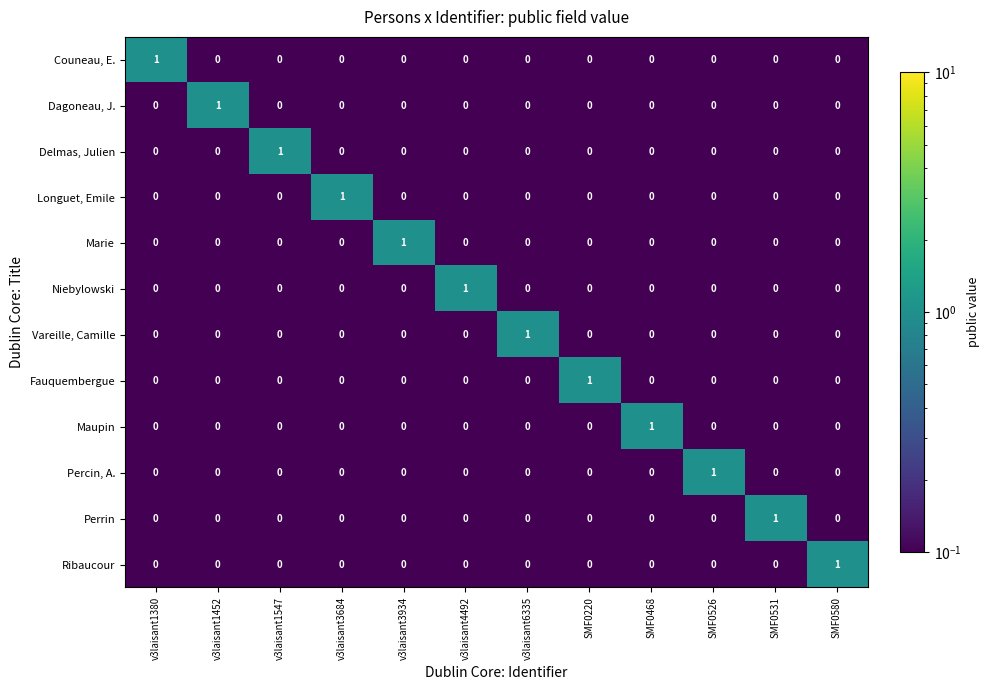

Count the Vareille, Camille values in the range 0 to 1.

12